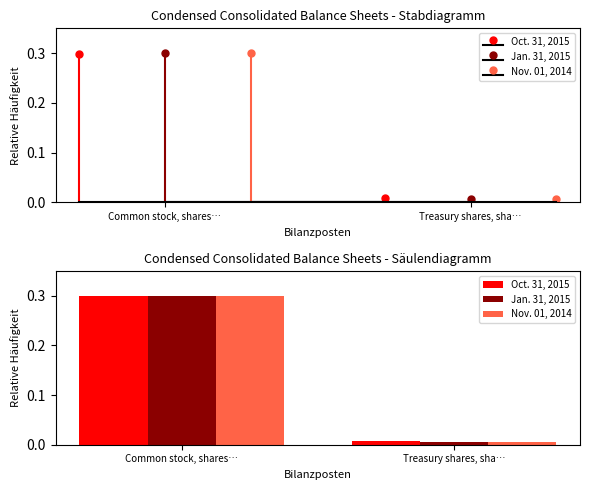

How many categories are shown in the chart?

2